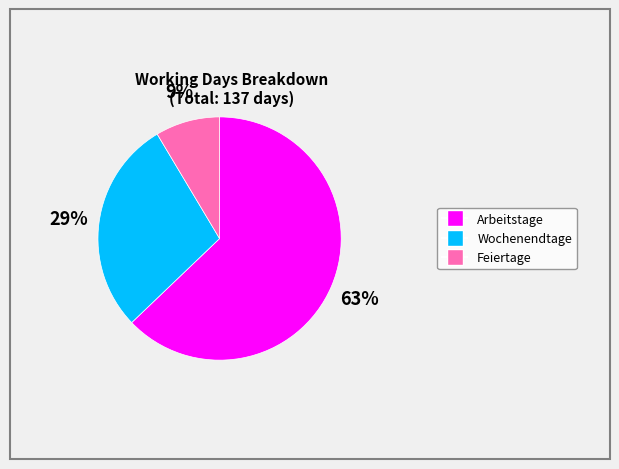

True or false: Wochenendtage accounts for 40% of the total.

False